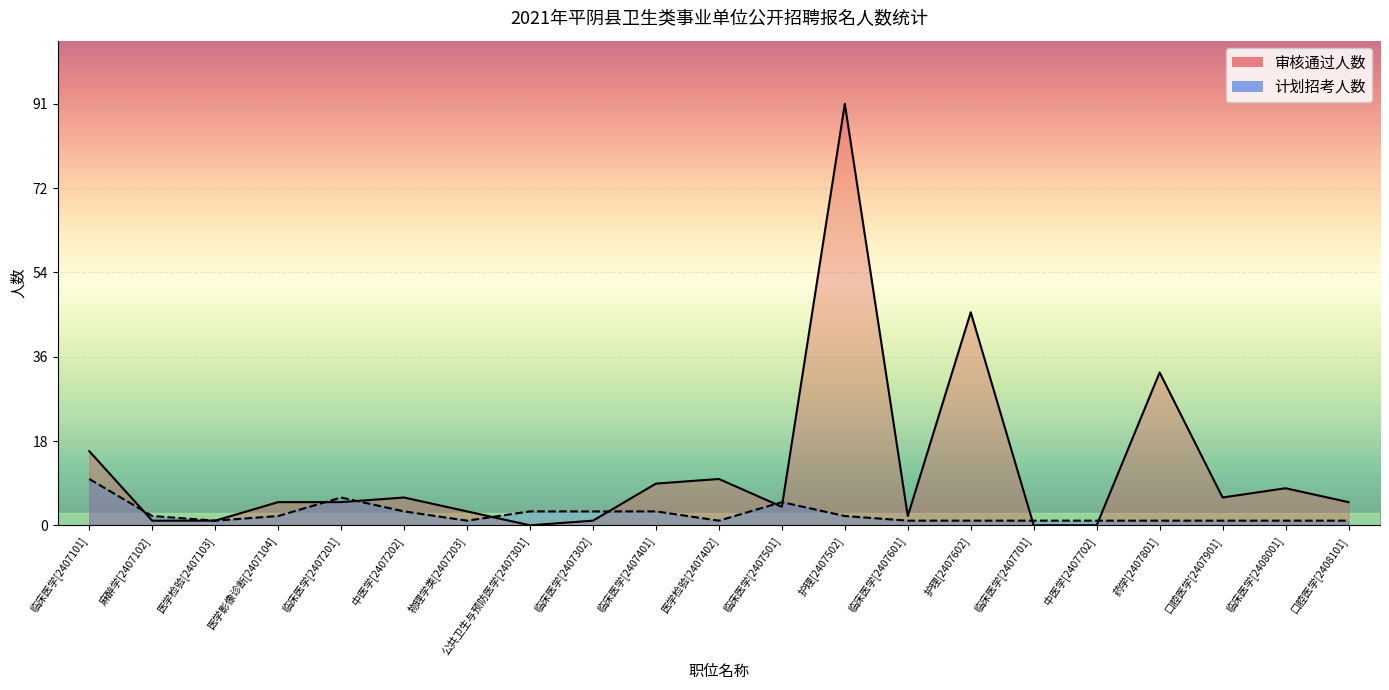

List the series in order of their peak value, lowest first.

计划招考人数, 审核通过人数